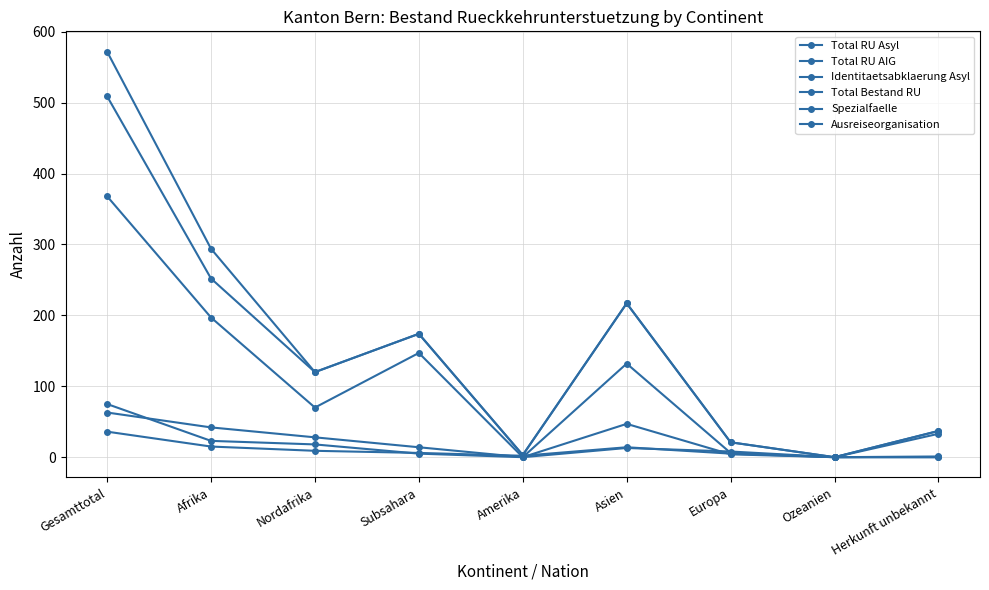

After their last crossing, which series has the higher values: Total RU AIG or Spezialfaelle?

Total RU AIG